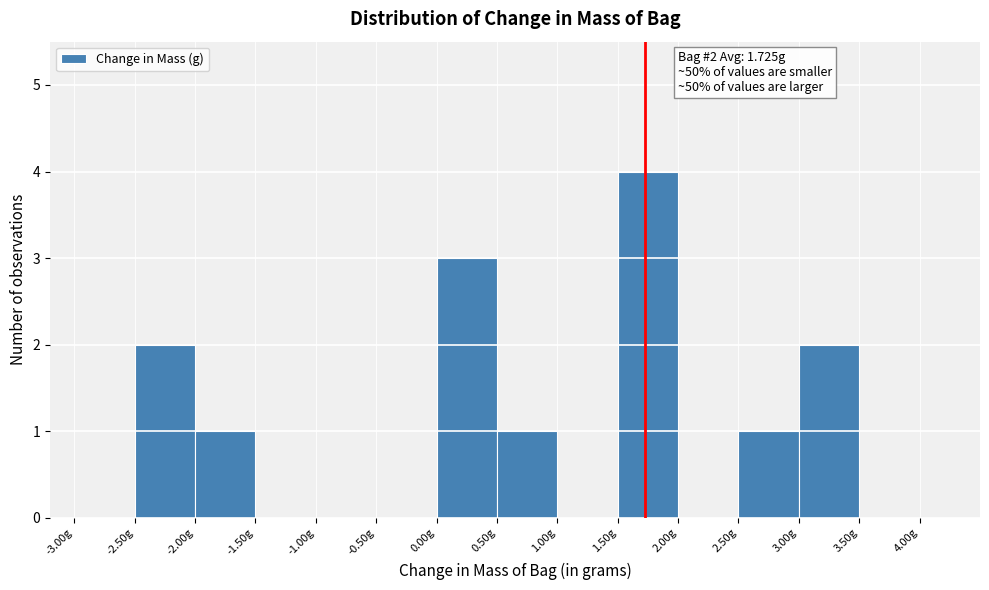

Which range on the x-axis has the tallest bar?

1.5 to 2.0